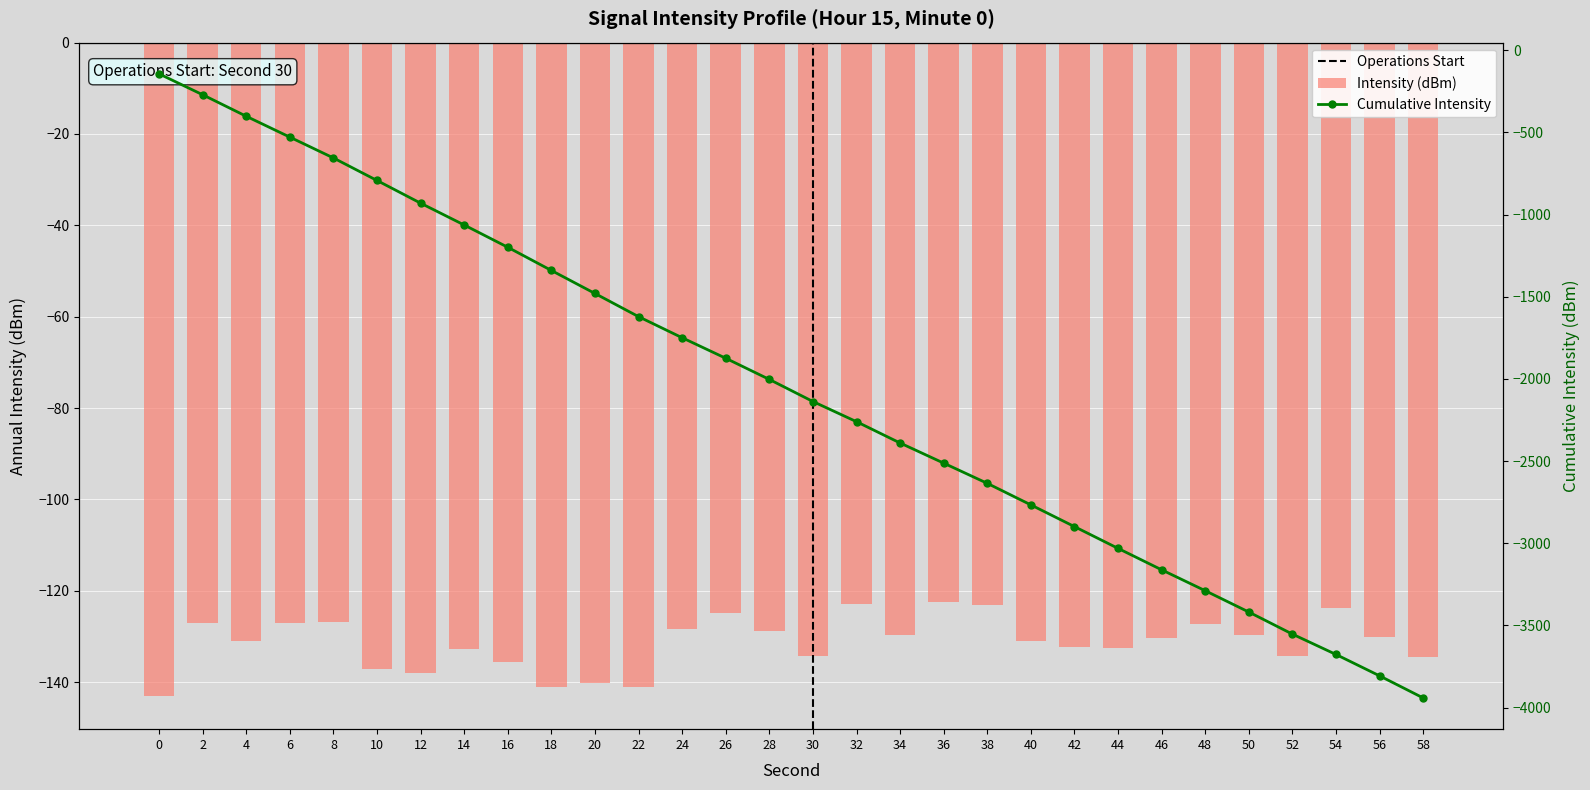

Rank the series by their average value, from lowest to highest.

Cumulative Intensity, Intensity (dBm)